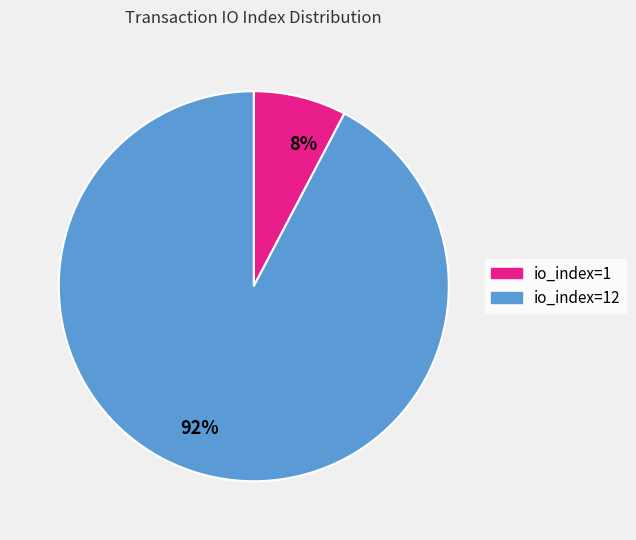

The io_index=12 slice represents 92% of the pie. True or false?

True